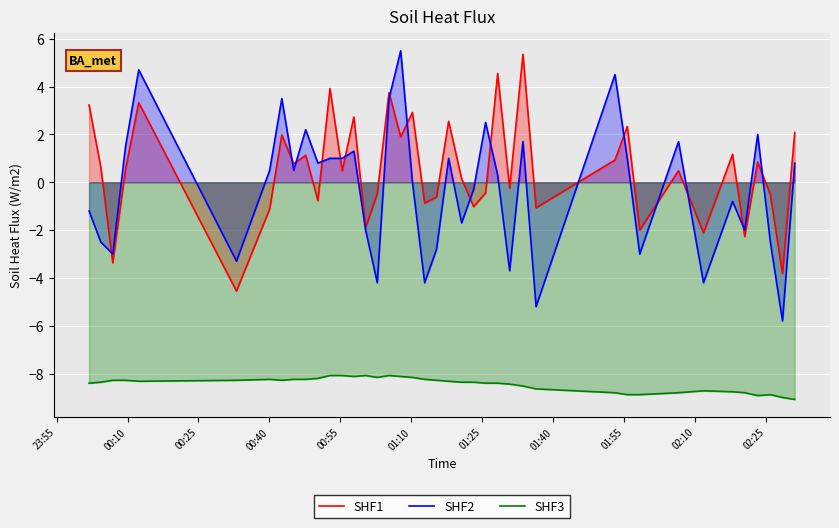

How many values in the SHF2 series are below 0?

18